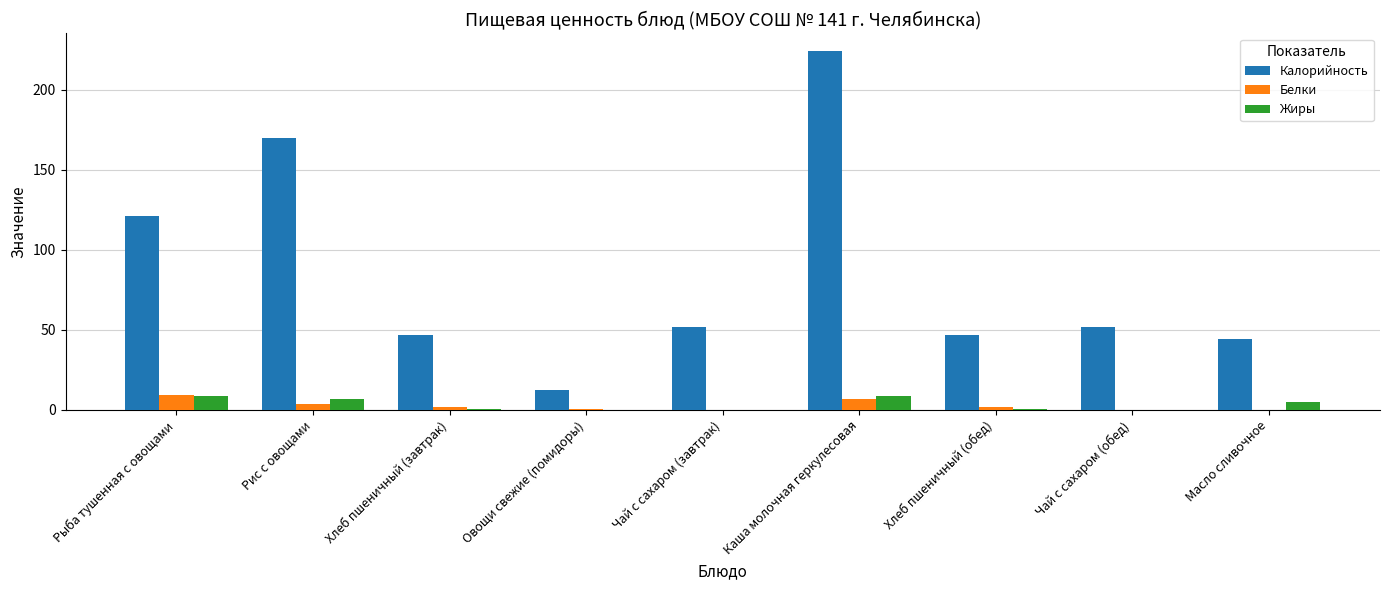

What is the average value of the Жиры series?

3.2